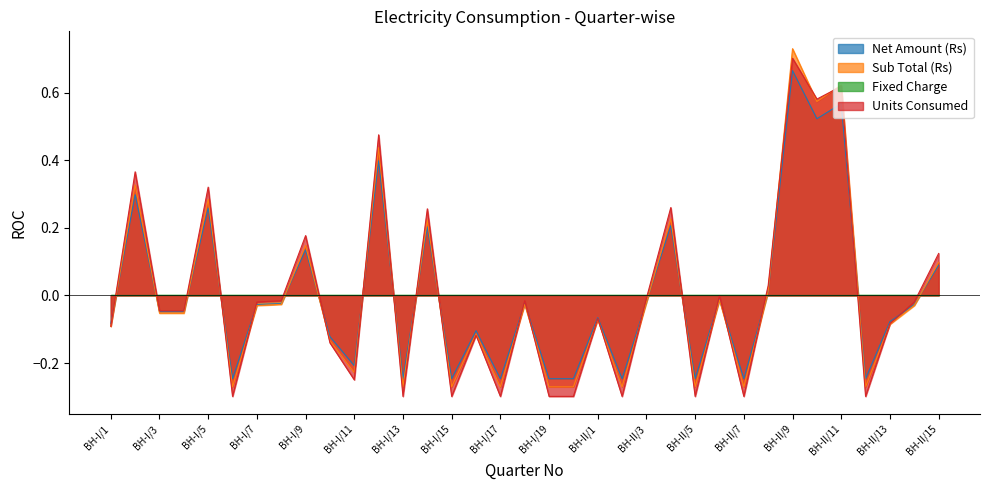

Between BH-I/9 and BH-II/3, which series saw the biggest shift?

Units Consumed